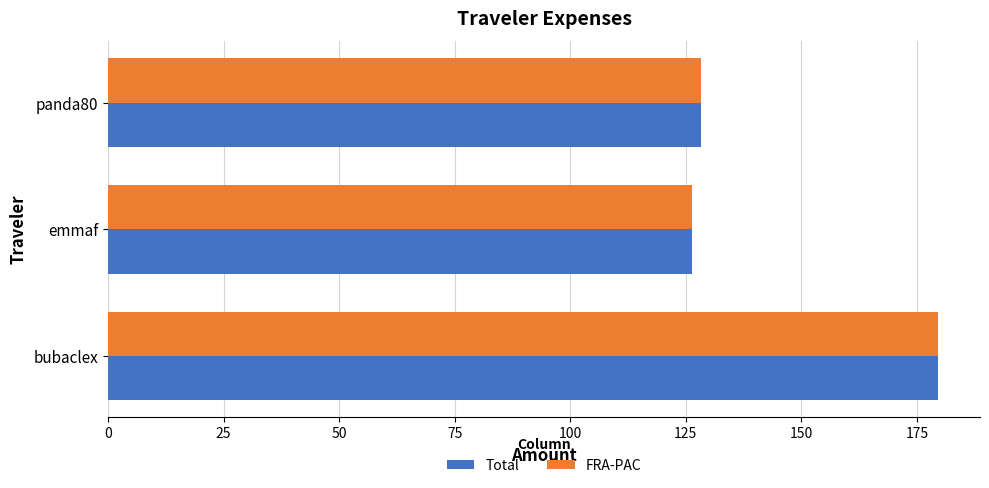

At how many categories does at least one series exceed 168?

1